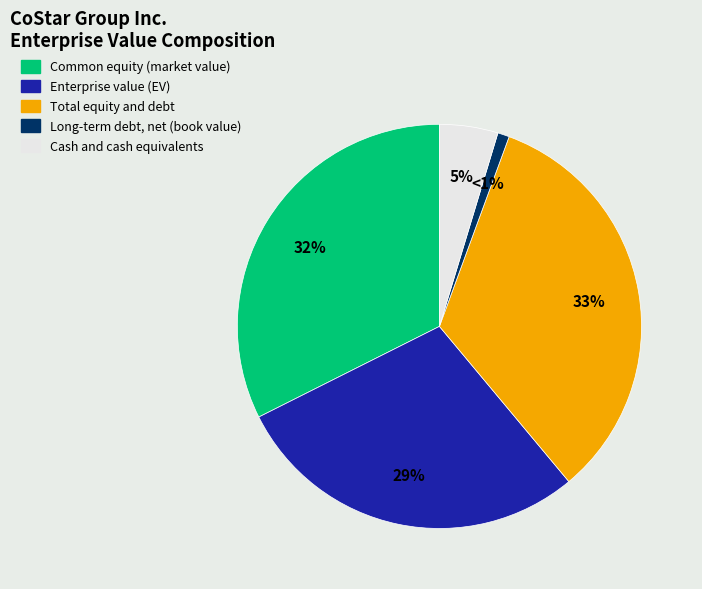

Does Enterprise value (EV) account for over 50% of the chart?

No